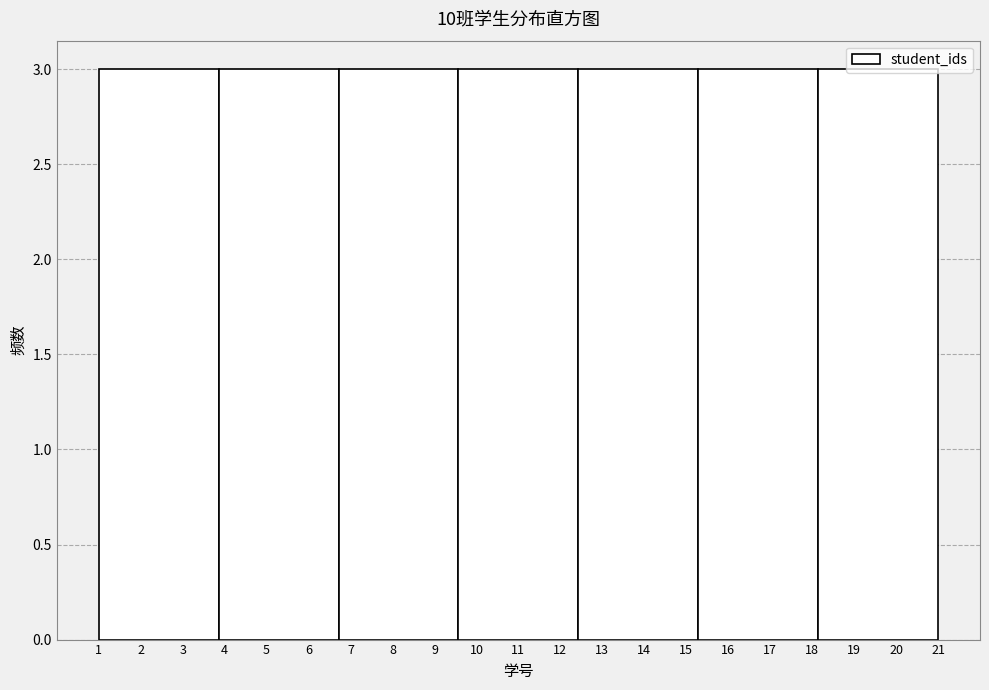

Reading left to right, transcribe this chart: for each bar, give the range it covers on the x-axis and its height. Neither the bar edges nor the heights are printed on the chart, so give them approximately, as read against the axes.

1.0 to 3.9: 3
3.9 to 6.7: 3
6.7 to 9.6: 3
9.6 to 12.4: 3
12.4 to 15.3: 3
15.3 to 18.1: 3
18.1 to 21.0: 3